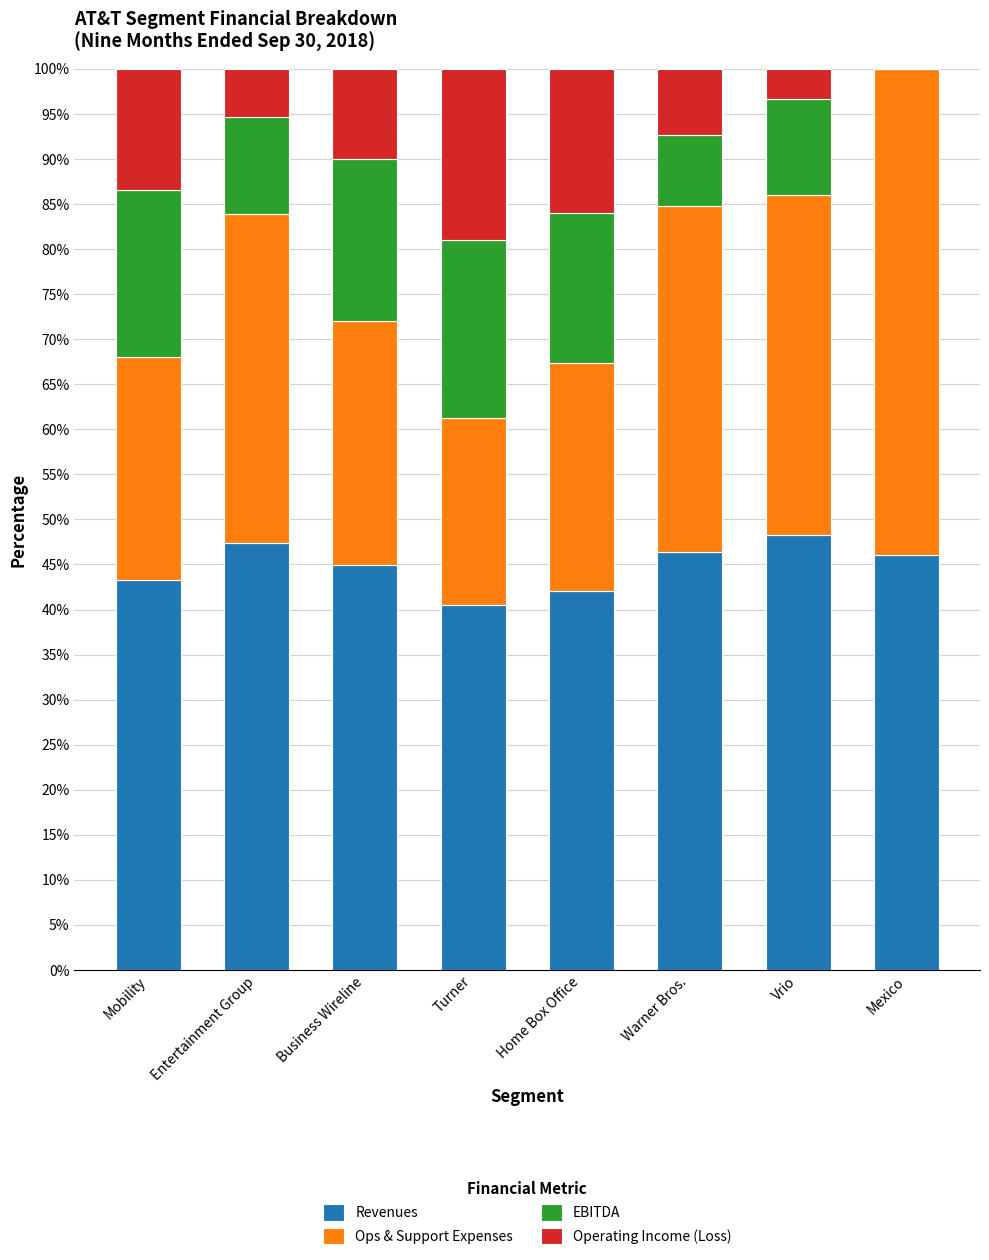

Is it true that Revenues equals 42.0 at Home Box Office?

True